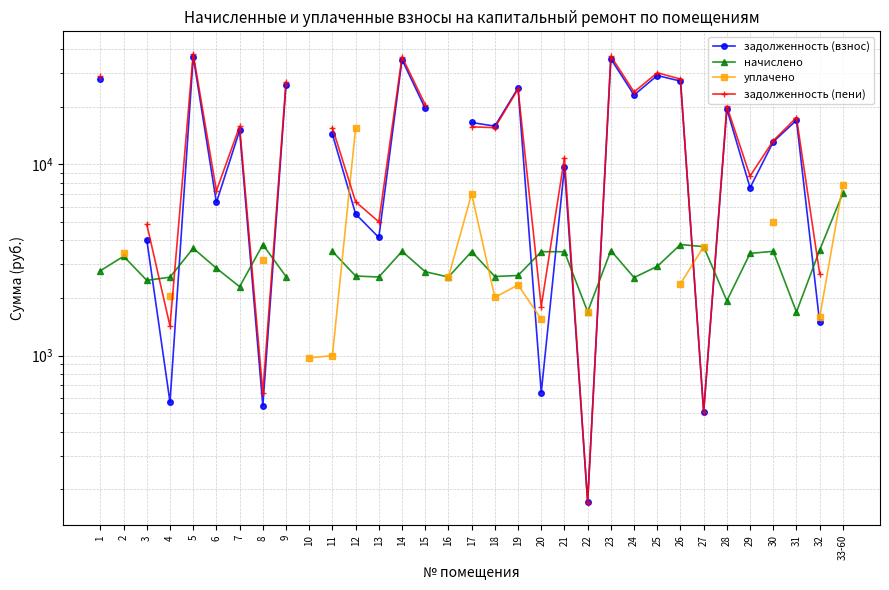

In начислено, how many points are lower than both neighbors (excluding endpoints)?

9